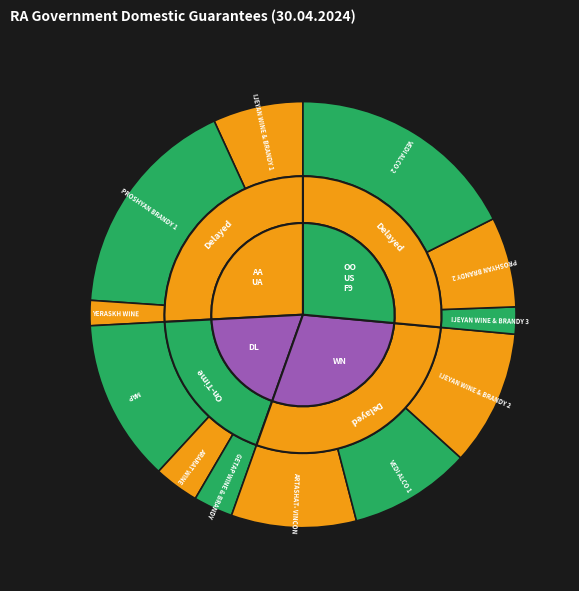

Is there a majority slice in this chart?

No